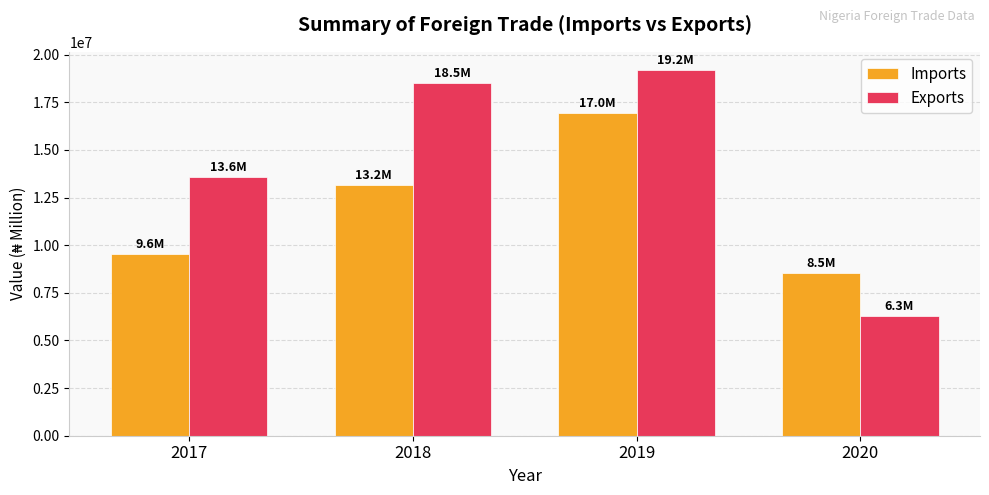

How many data points does each series have?

4